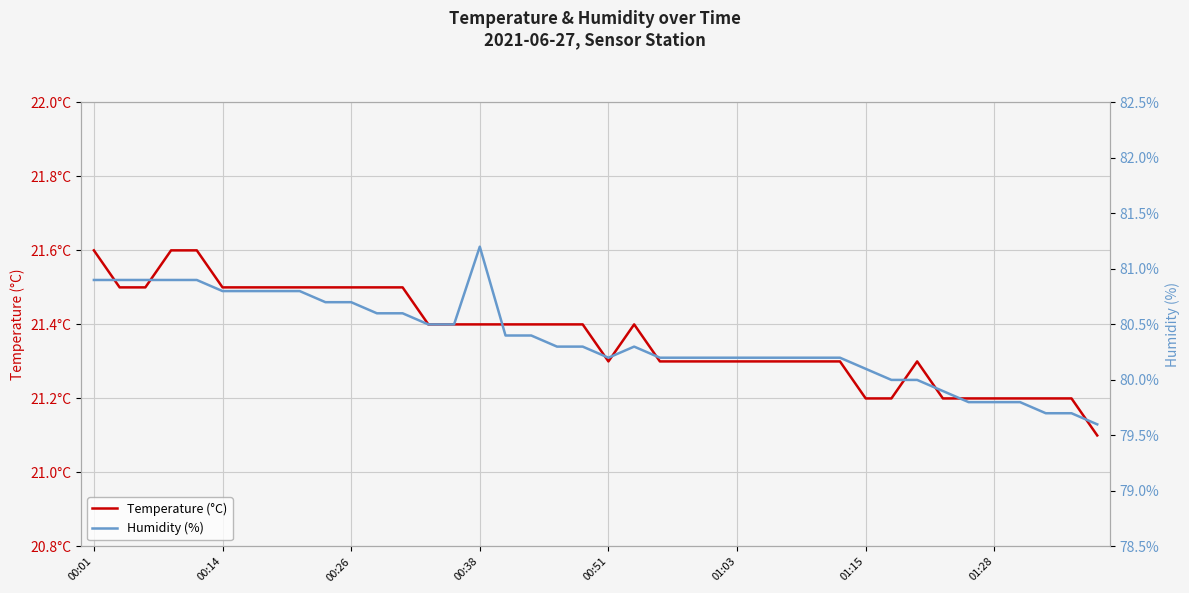

At how many categories does at least one series exceed 69?

40